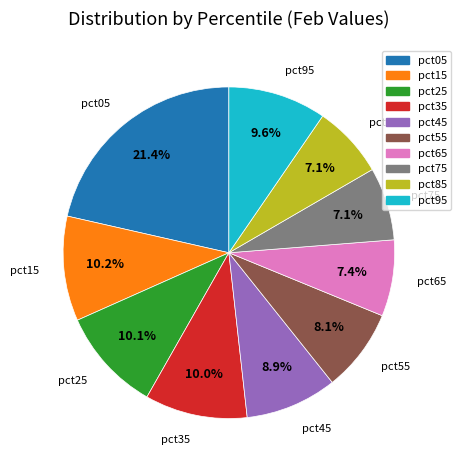

Count the number of slices in the pie.

10